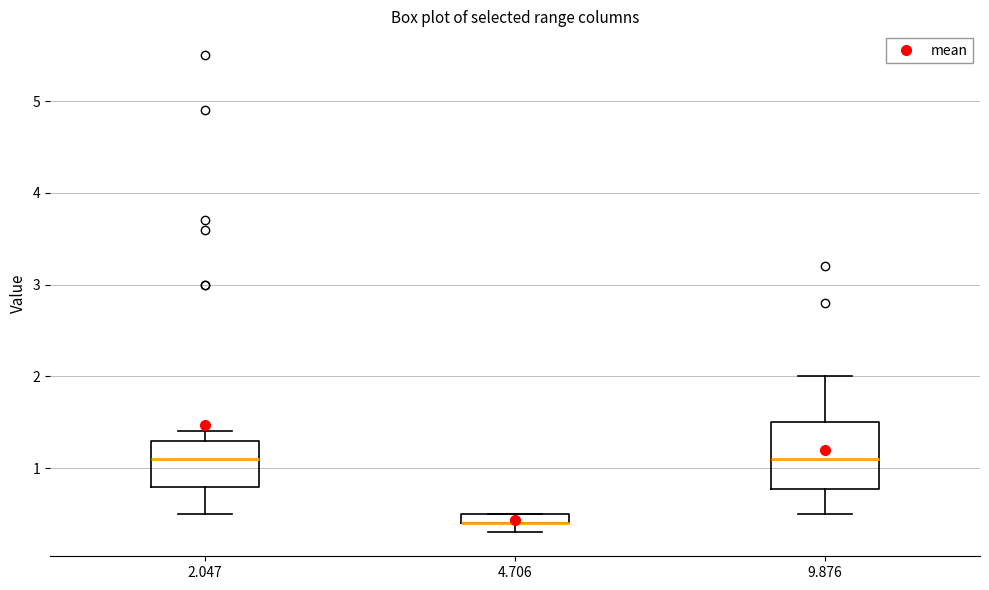

Where does the lower whisker of the box at x = 9.876 end on the y-axis? The values are not printed on the chart, so give them approximately, as read against the axis.

0.5